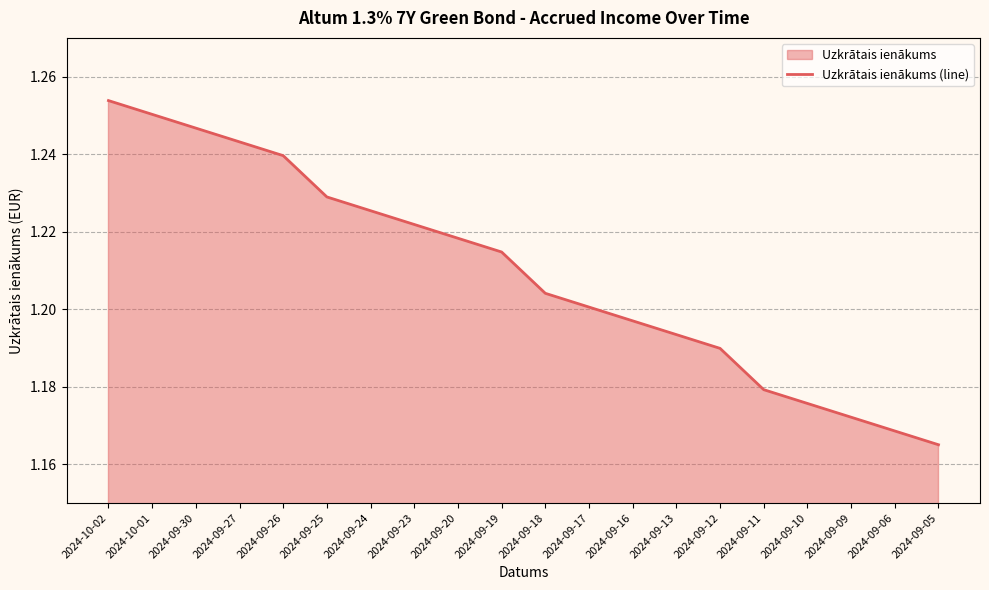

What is the ratio of the value at 2024-09-18 to the value at 2024-09-26?

1.0